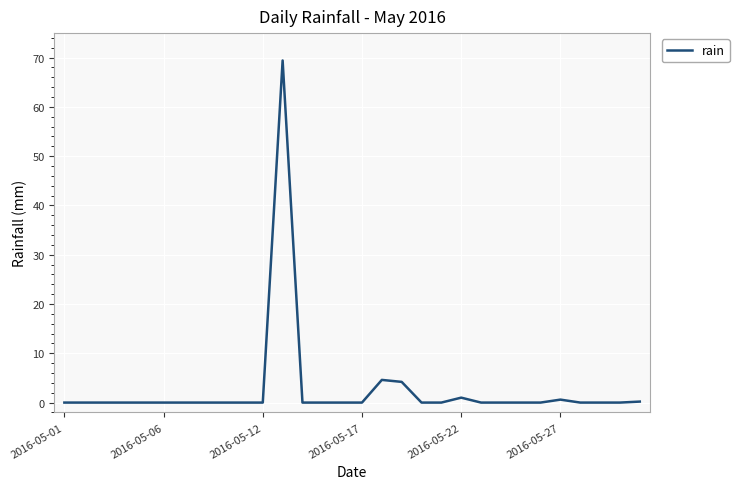

What is the difference between the maximum and minimum values?

69.4